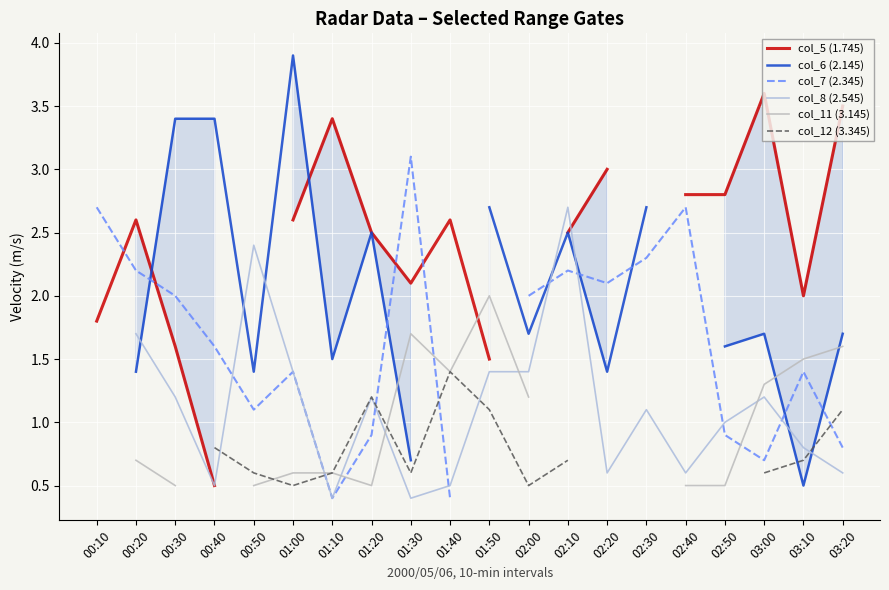

What are all the series names shown in the legend?

col_5 (1.745), col_6 (2.145), col_7 (2.345), col_8 (2.545), col_11 (3.145), col_12 (3.345)